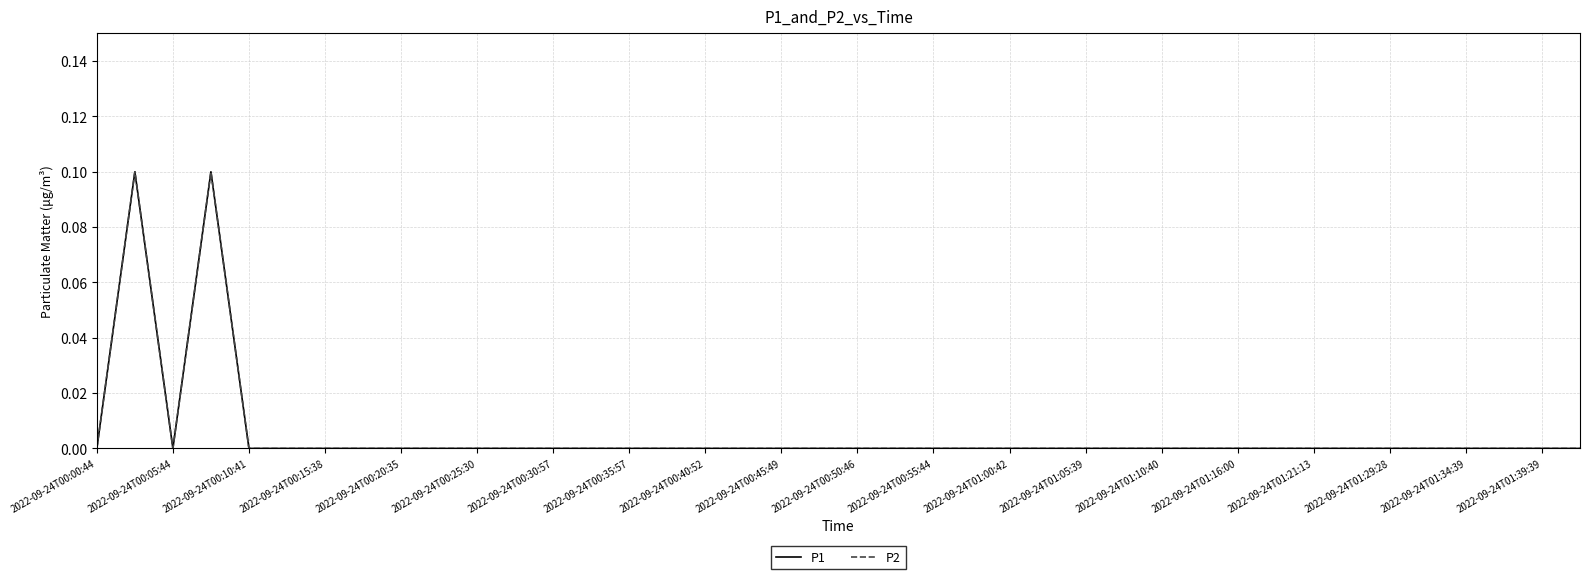

Does the chart have visible grid lines?

Yes